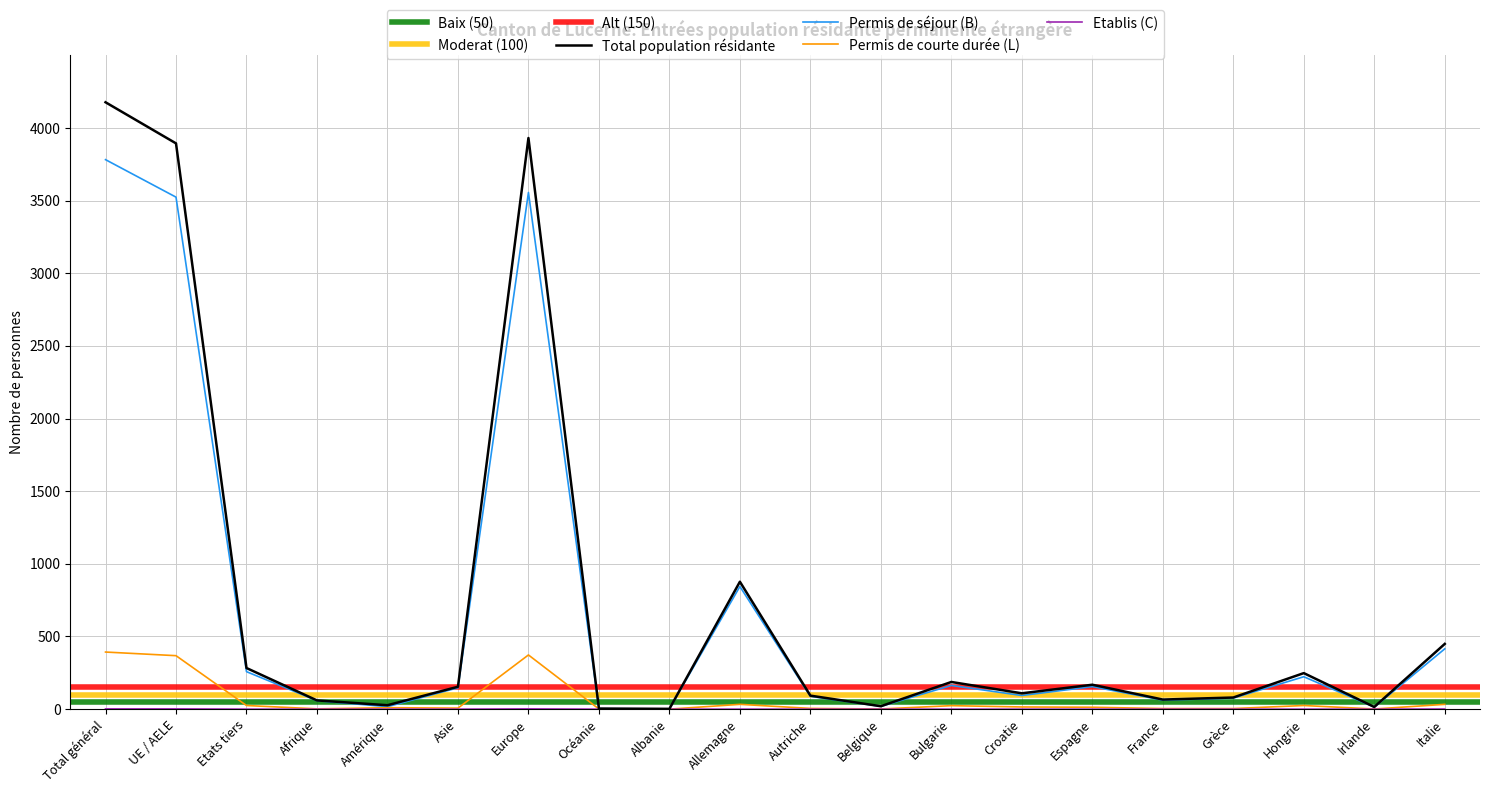

Read the Total population value at Hongrie.

248